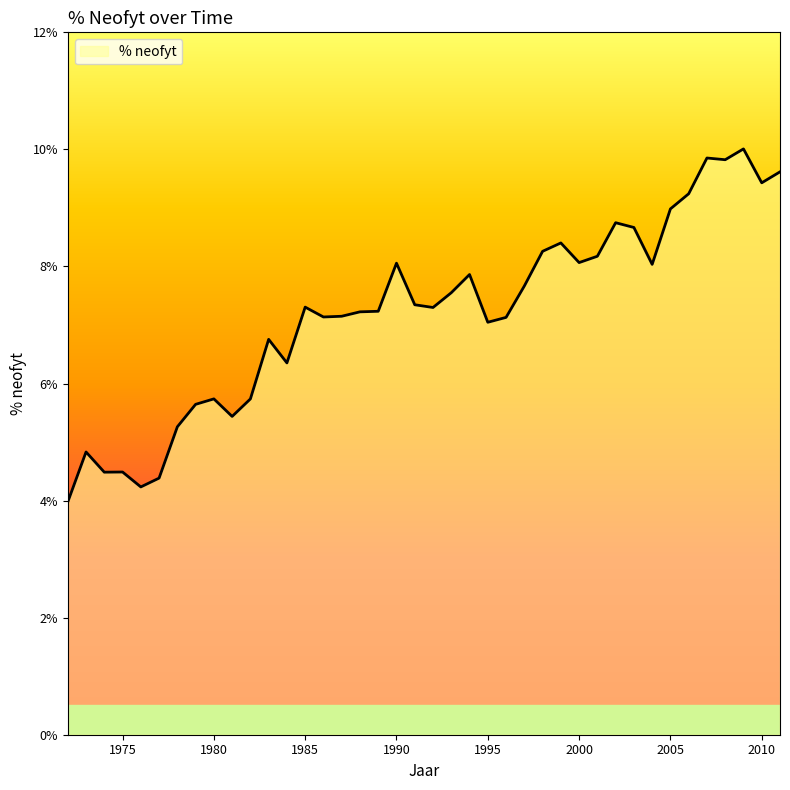

What is the difference between the maximum and minimum values?

6.0